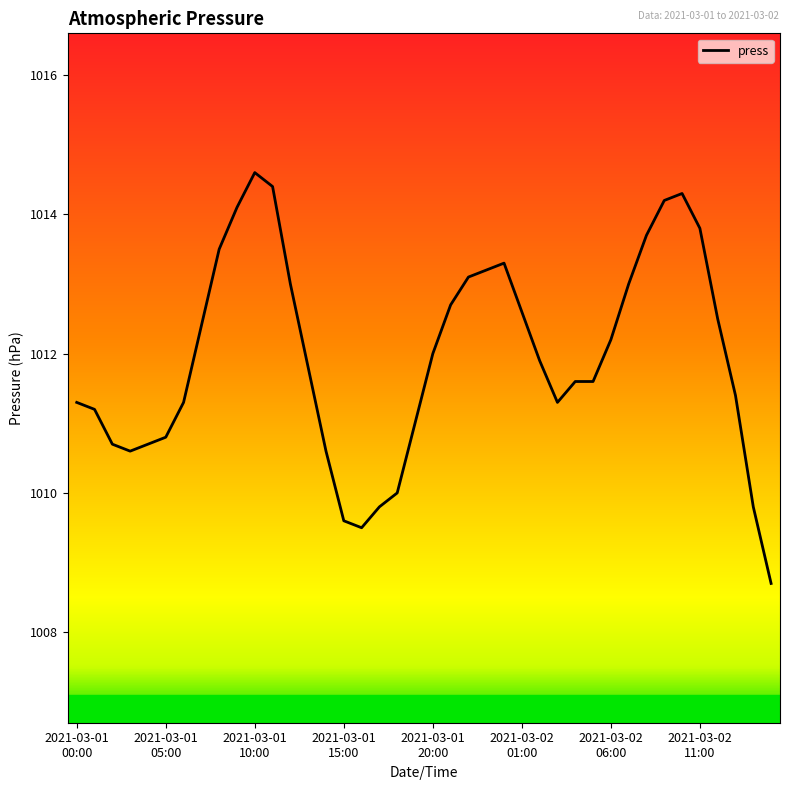

What is the maximum value shown in the chart?

1014.6